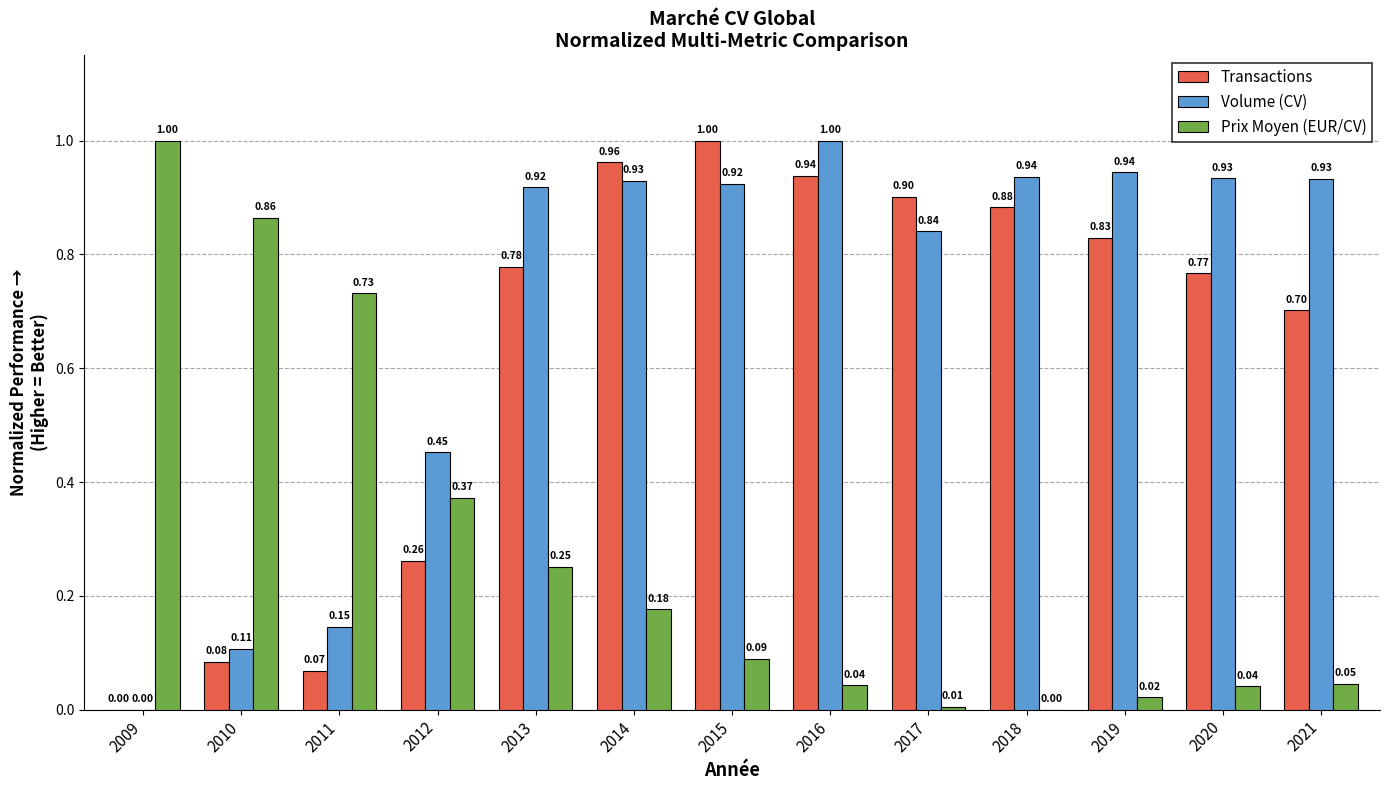

What are all the series names shown in the legend?

Transactions, Volume (CV), Prix Moyen (EUR/CV)